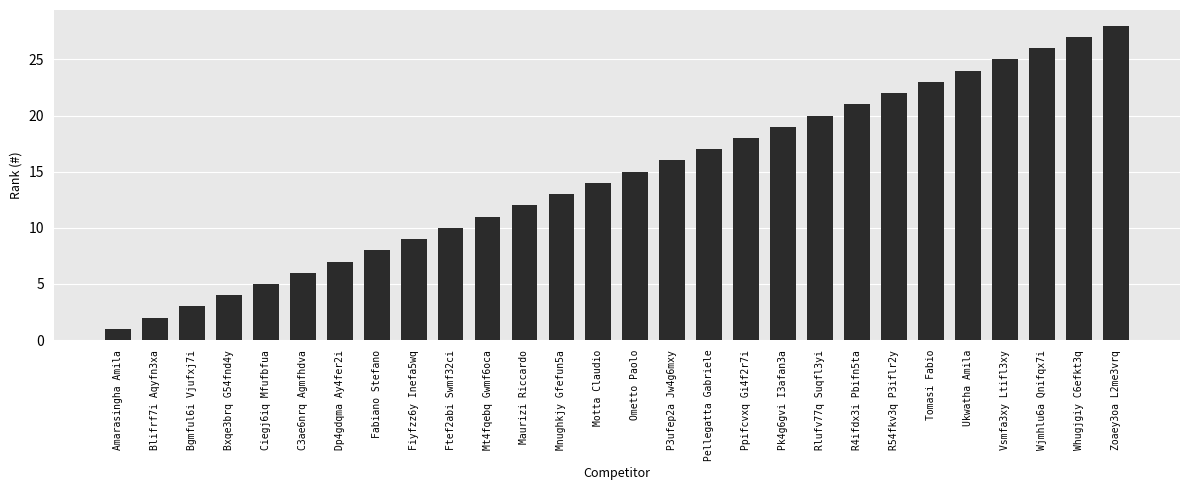

True or false: the data shows 17 at Pellegatta Gabriele.

True